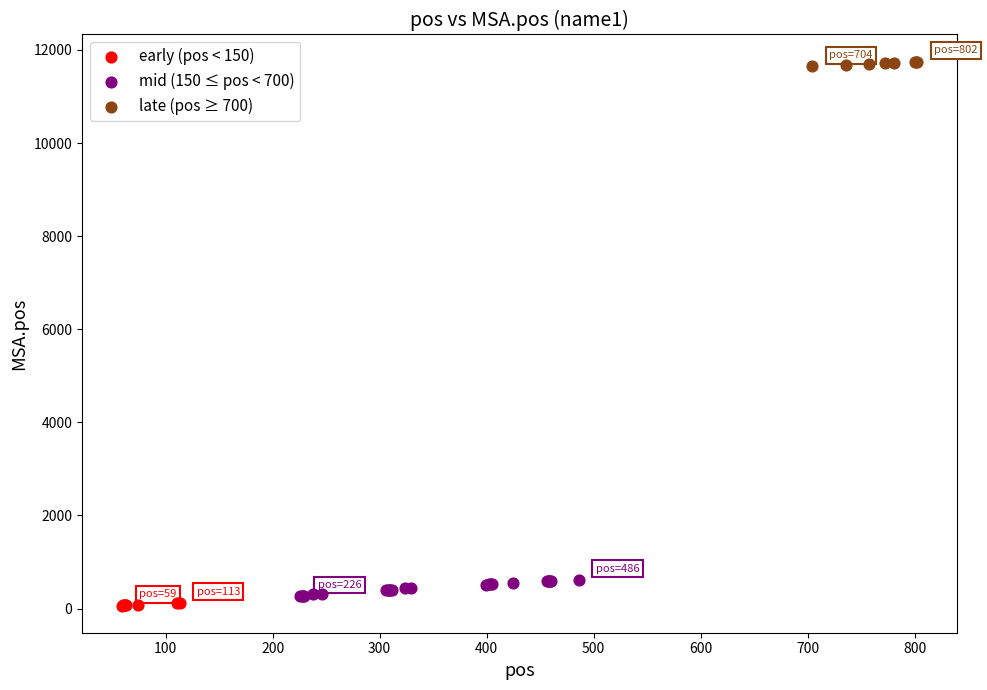

Which series has the largest Y range (max minus min)?

mid (150 ≤ pos < 700)